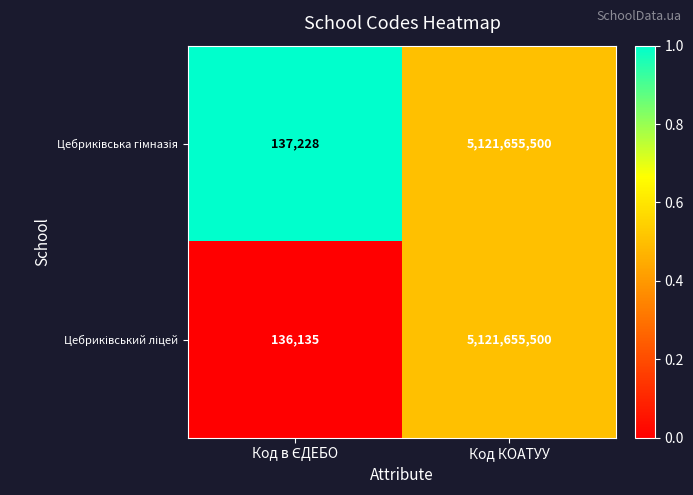

At which category is the sum across all series the highest?

Код КОАТУУ